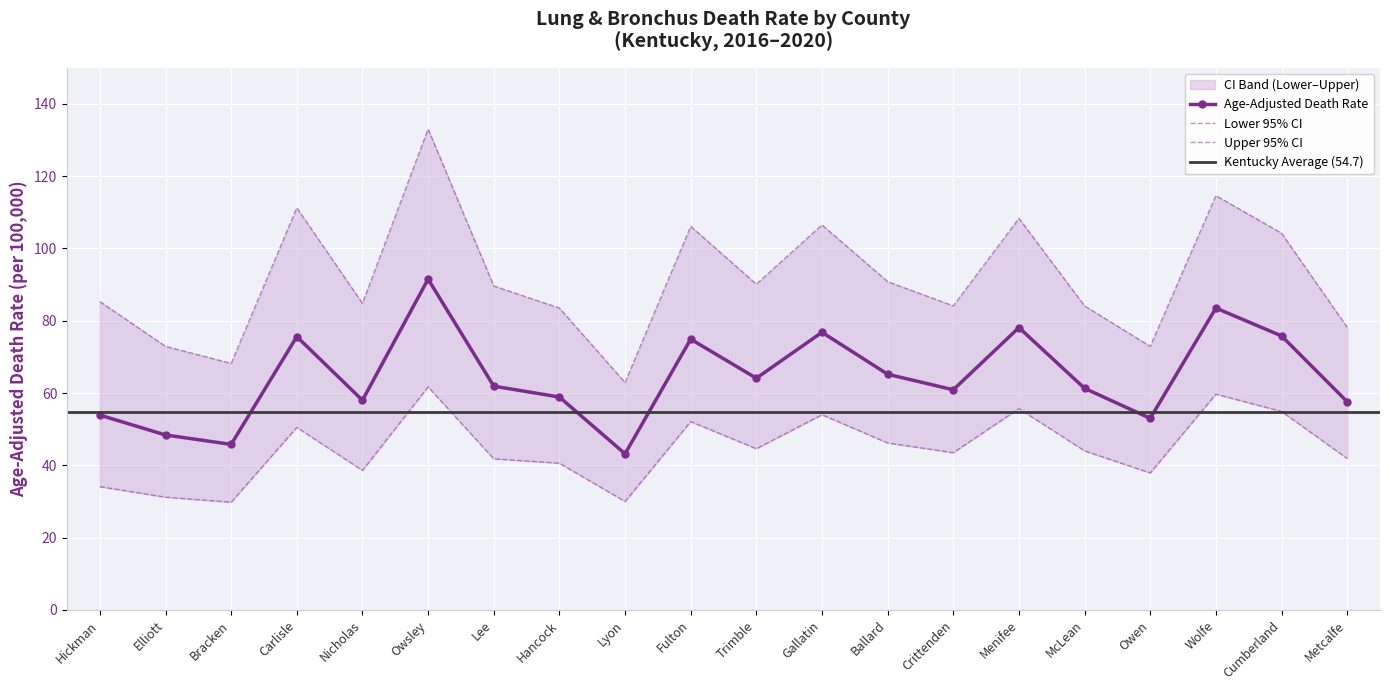

What is the sum of the Lower CI values at Lyon and Owen?

67.9